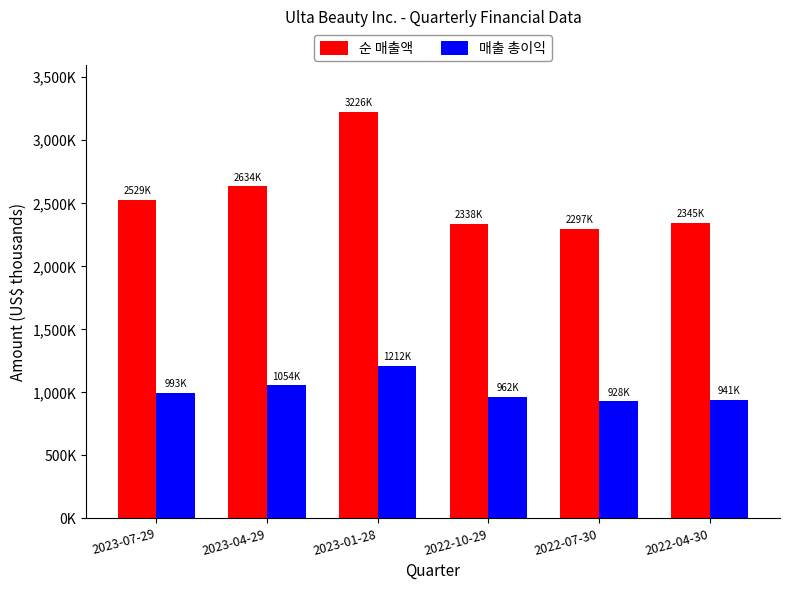

What are all the series names shown in the legend?

순 매출액, 매출 총이익